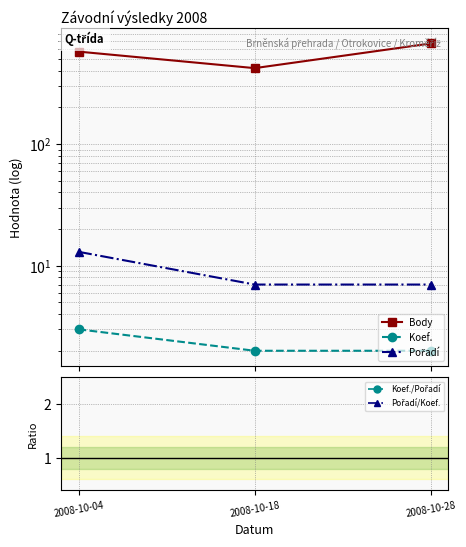

Which category has the highest value in the Pořadí/Koef. series?

2008-10-04